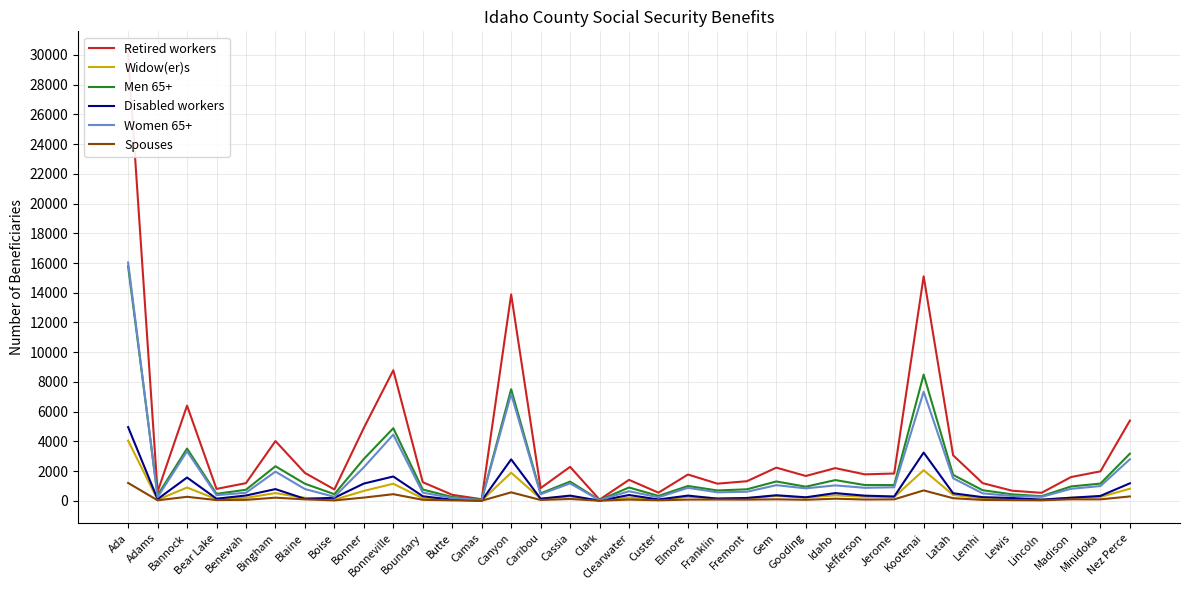

Read the Men 65+ value at Boundary, to the nearest 10.

760